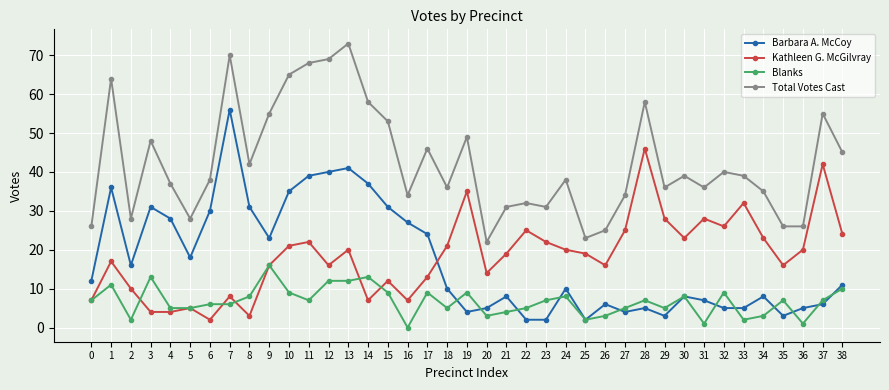

Count the number of data series in this chart.

4